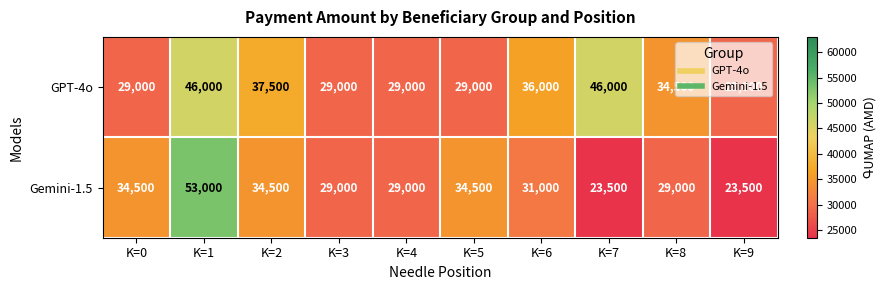

Count the number of data series in this chart.

2